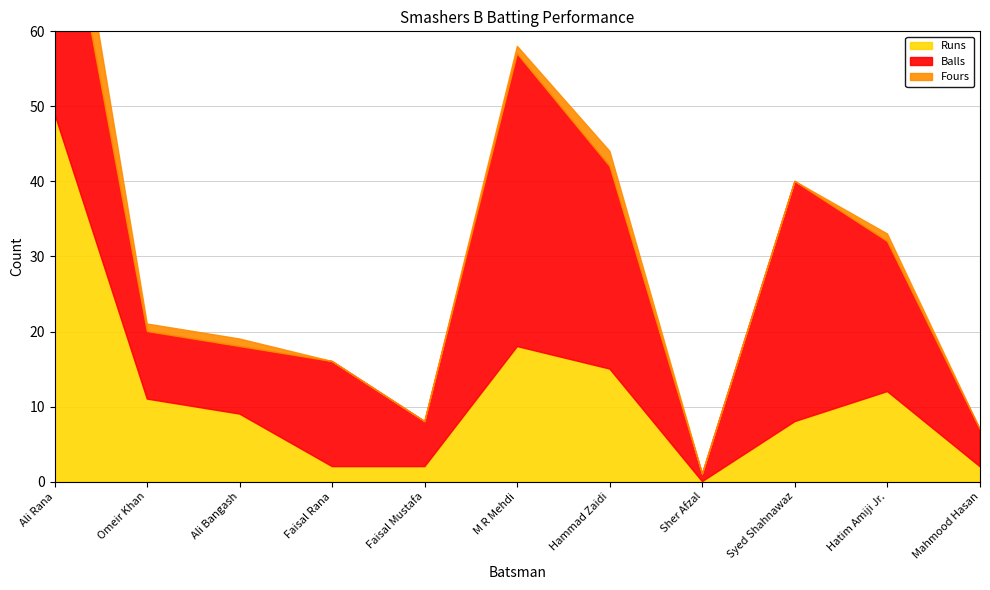

True or false: Runs and Fours intersect in this chart.

False